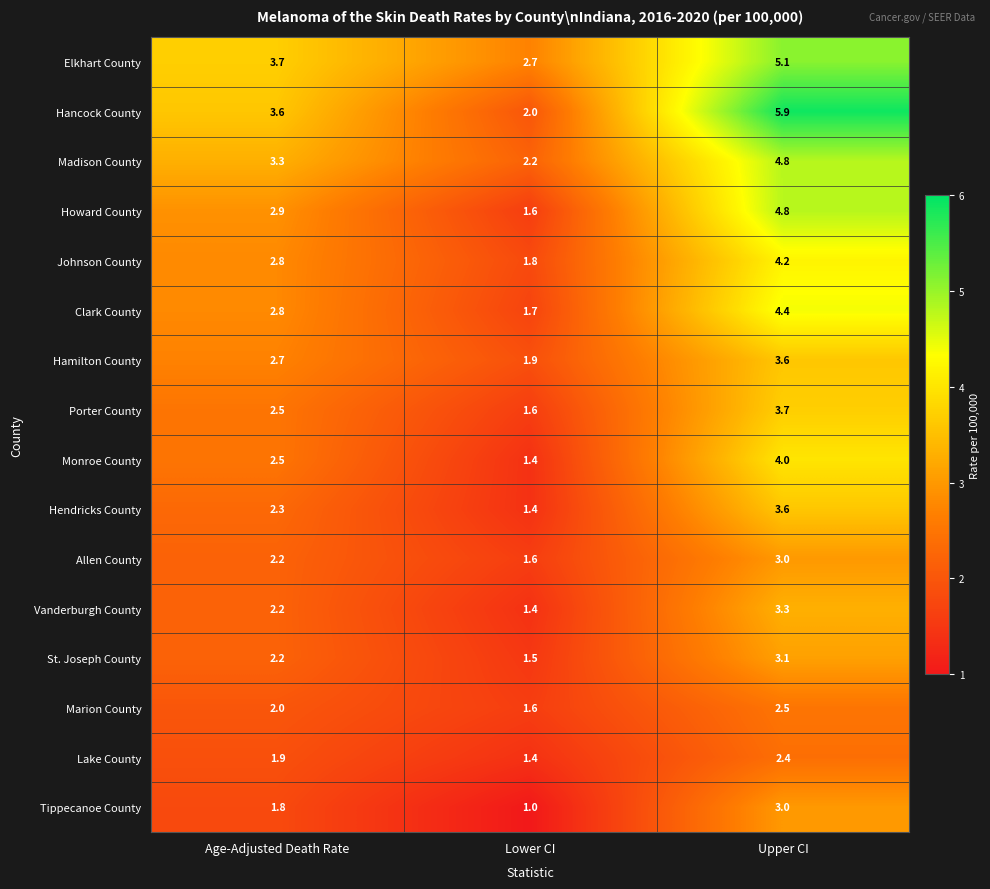

What value does the Marion County series have at Upper CI?

2.5